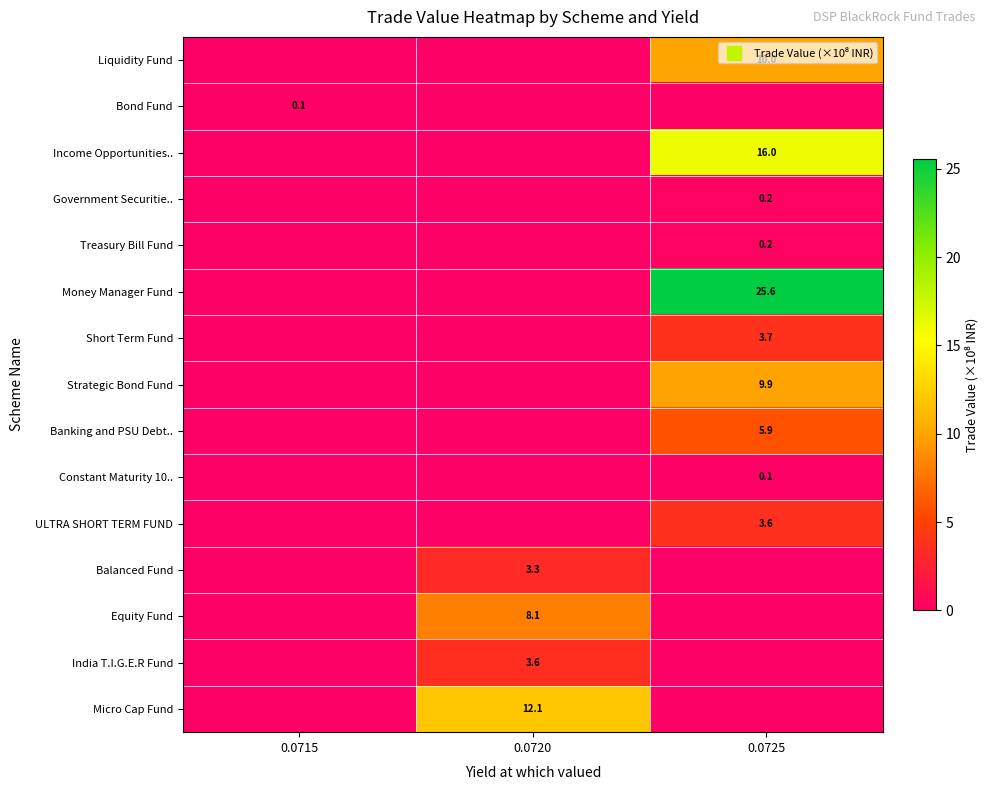

Which series has the widest spread of values?

row_5